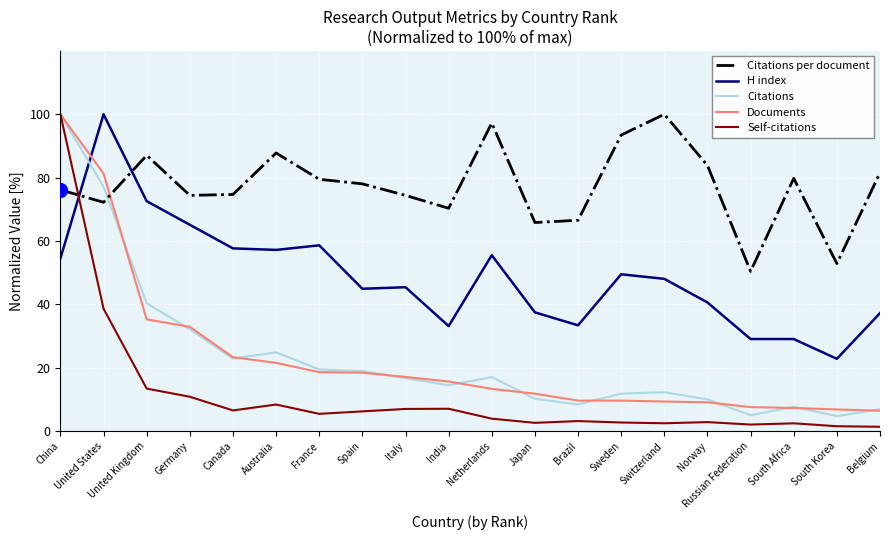

What value does the Citations series have at Netherlands?

17.1